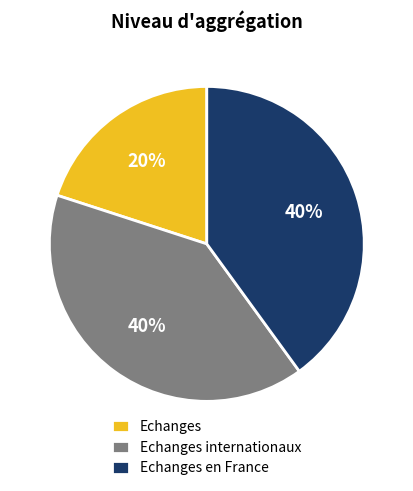

Do Echanges en France and Echanges together represent more than half of the pie?

Yes